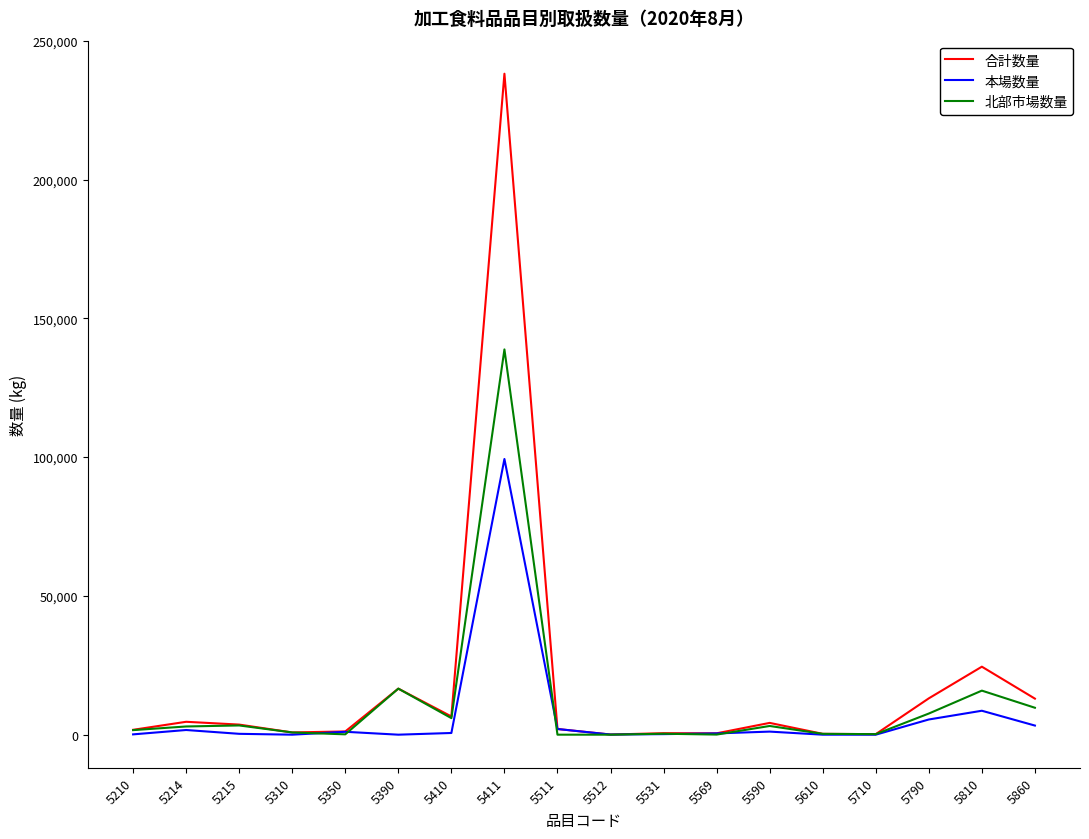

Does the chart display data point markers on the line(s)?

No